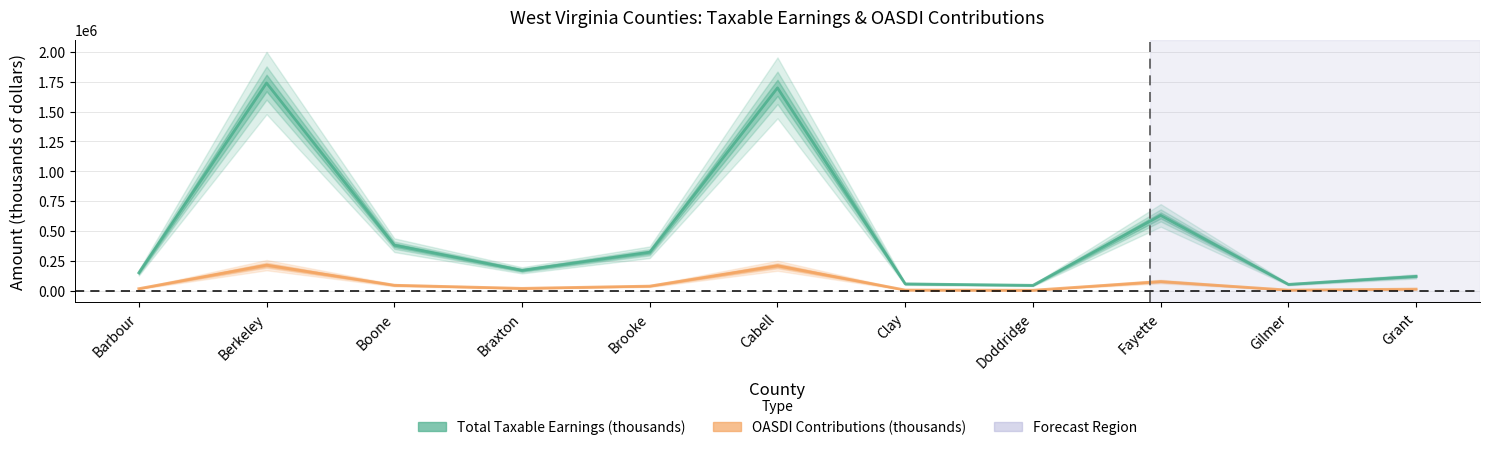

At which label does OASDI Contributions (thousands) reach its peak?

Berkeley